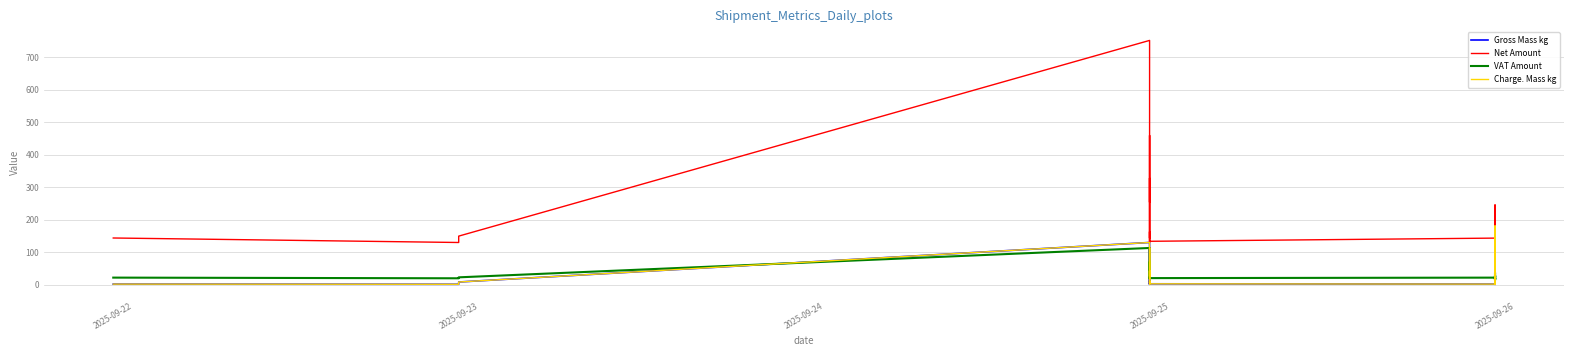

At which category does Gross Mass kg reach its first local valley?

2025-09-23